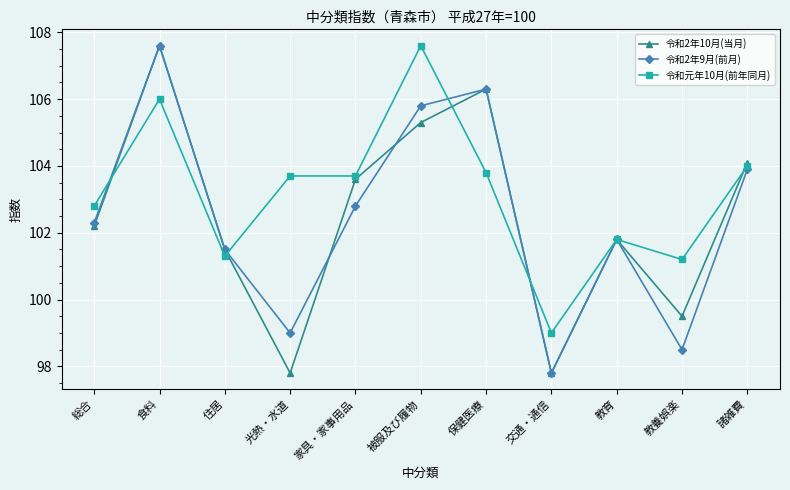

At 光熱・水道, list the series in order from smallest to largest.

令和2年10月(当月), 令和2年9月(前月), 令和元年10月(前年同月)